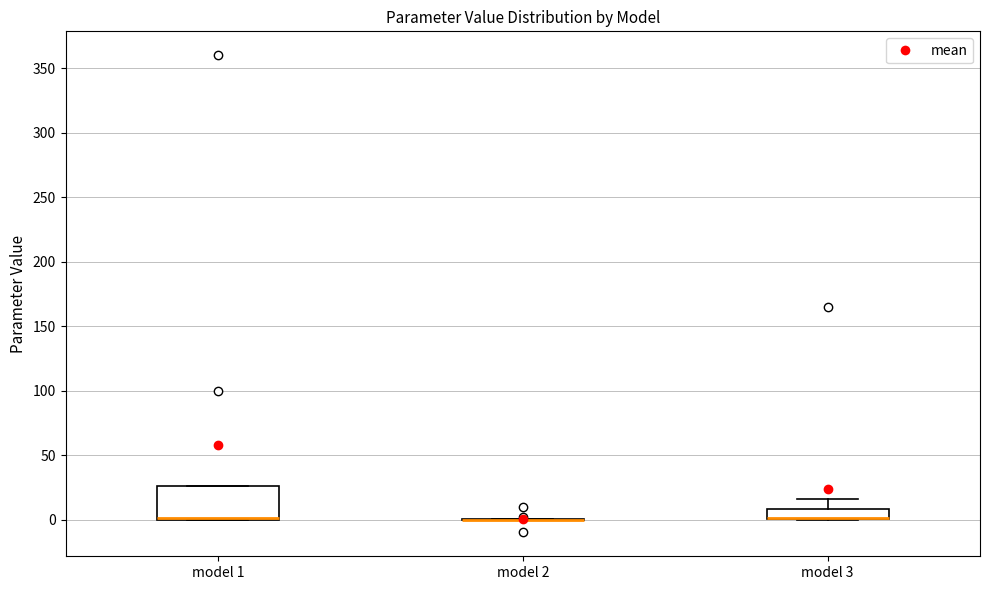

Comparing the boxes themselves (not the whiskers), which one is the tallest?

model 1